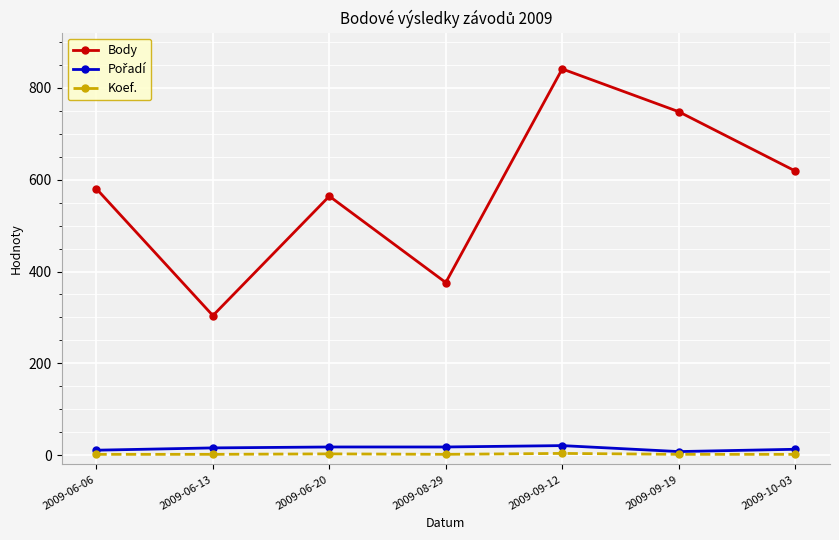

At which category is the sum across all series the highest?

2009-09-12